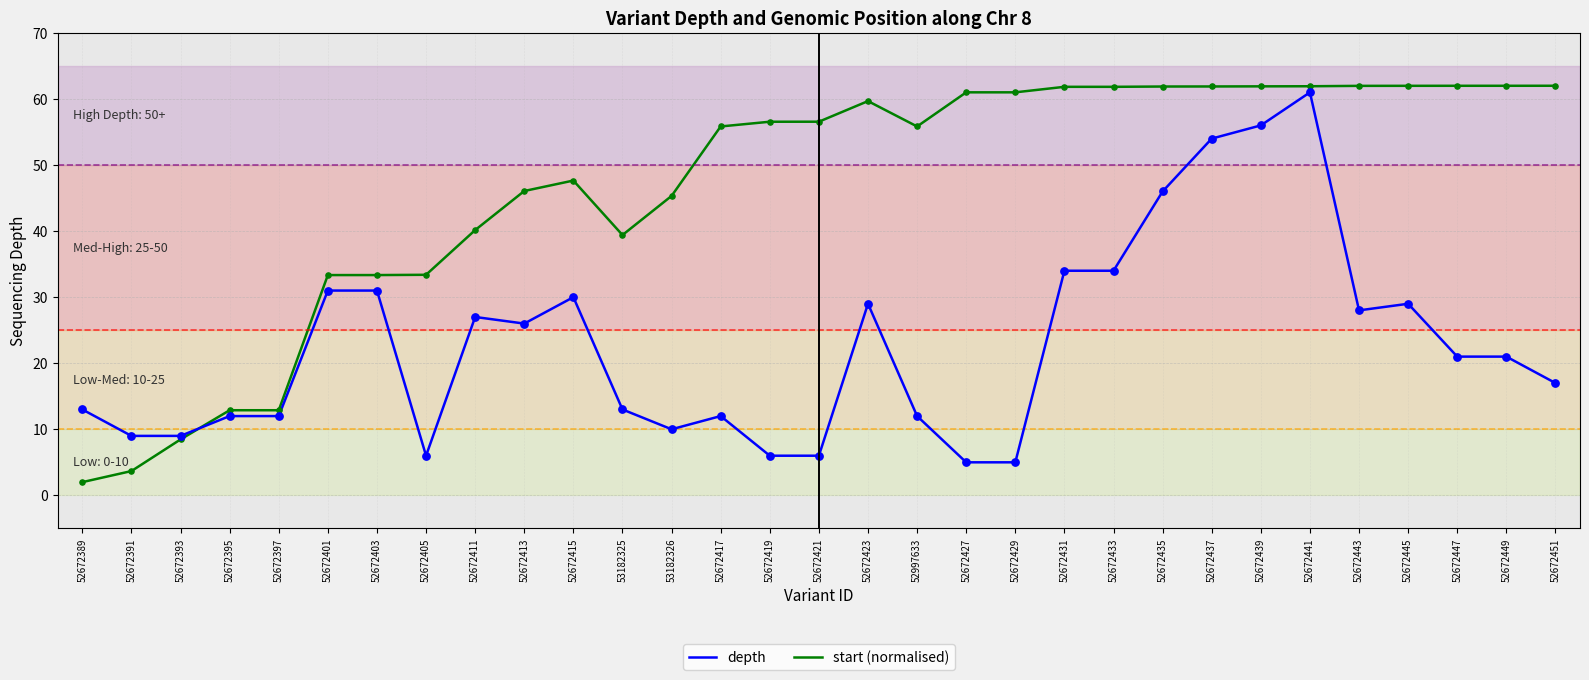

Which series has the largest range (max minus min)?

start (normalised)